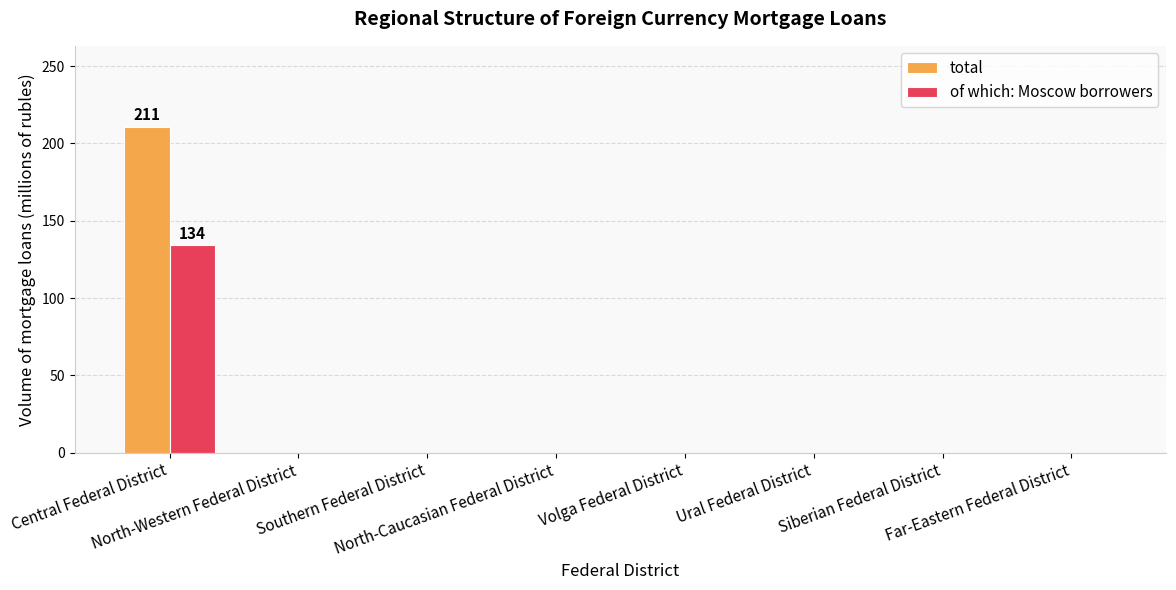

What is the maximum value for total?

211